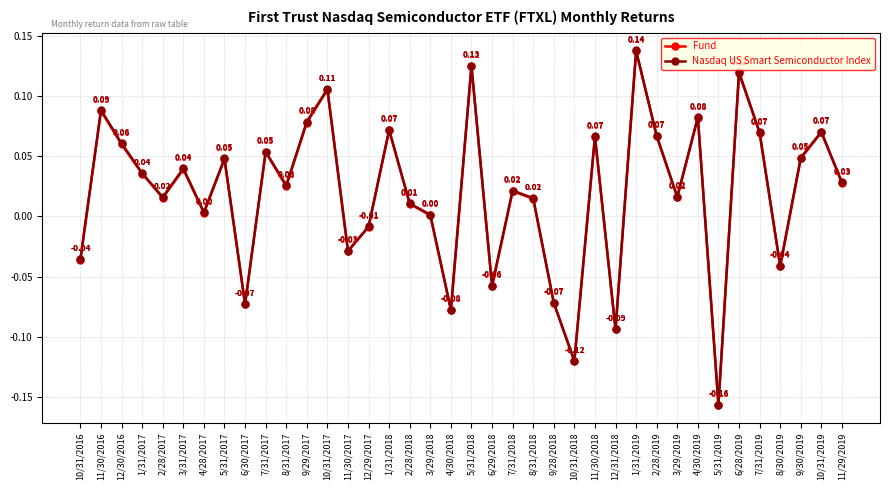

Rank the series by their average value, from lowest to highest.

Fund, Nasdaq US Smart Semiconductor Index